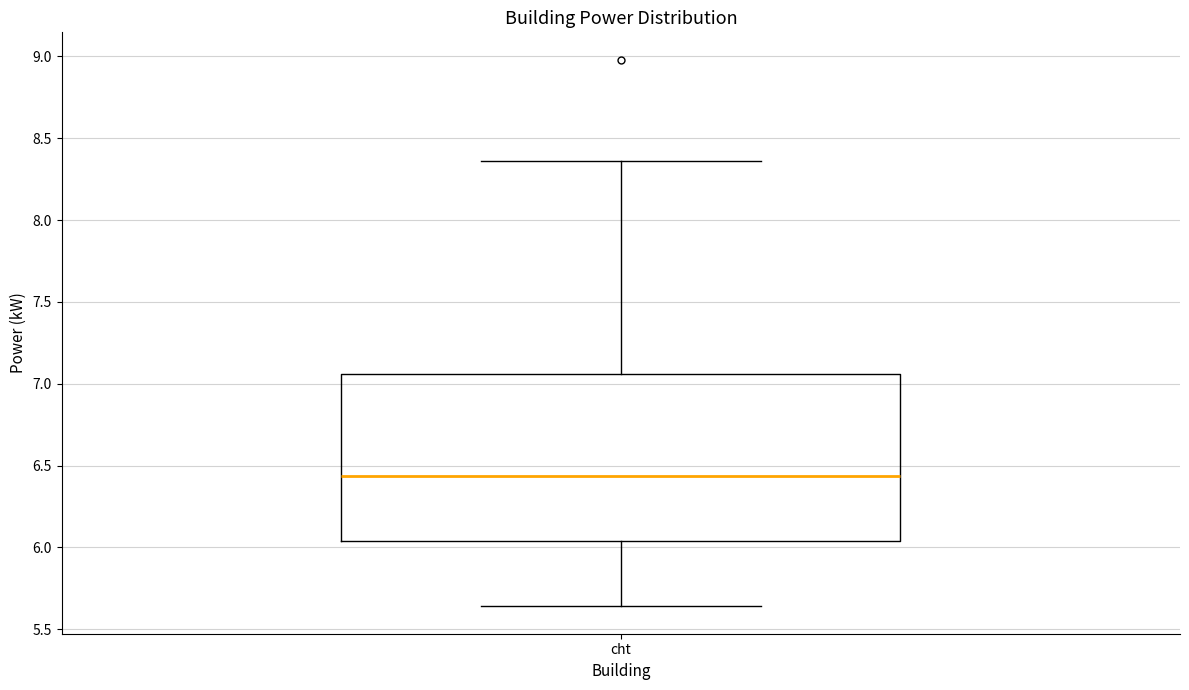

Transcribe this box plot: give where the median line is, the range the box spans, and where the two whiskers end, as read against the y-axis. The values are not printed on the chart, so give them approximately, as read against the axis.

median 6.45, box 6.05 to 7.05, whiskers 5.65 to 8.35